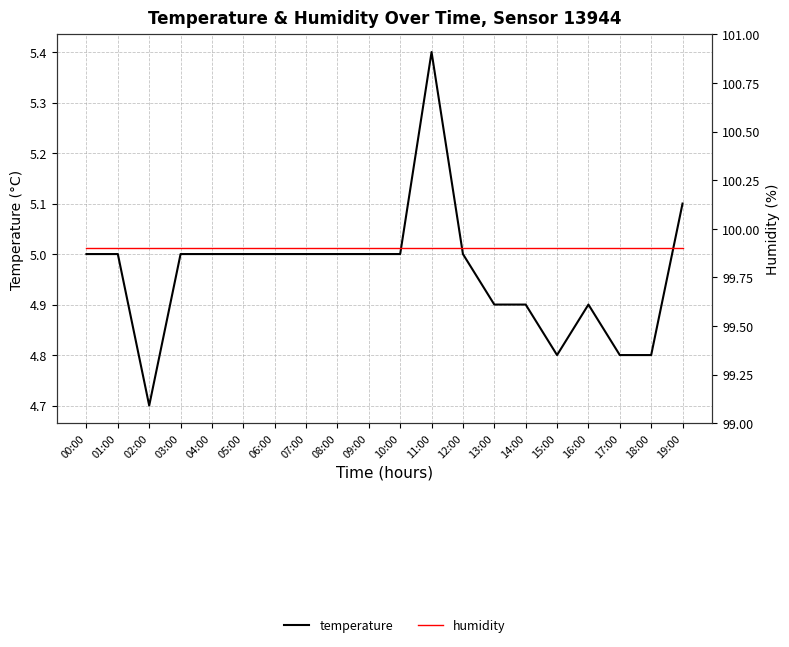

What is the label of the 9th point from the right?

11:00